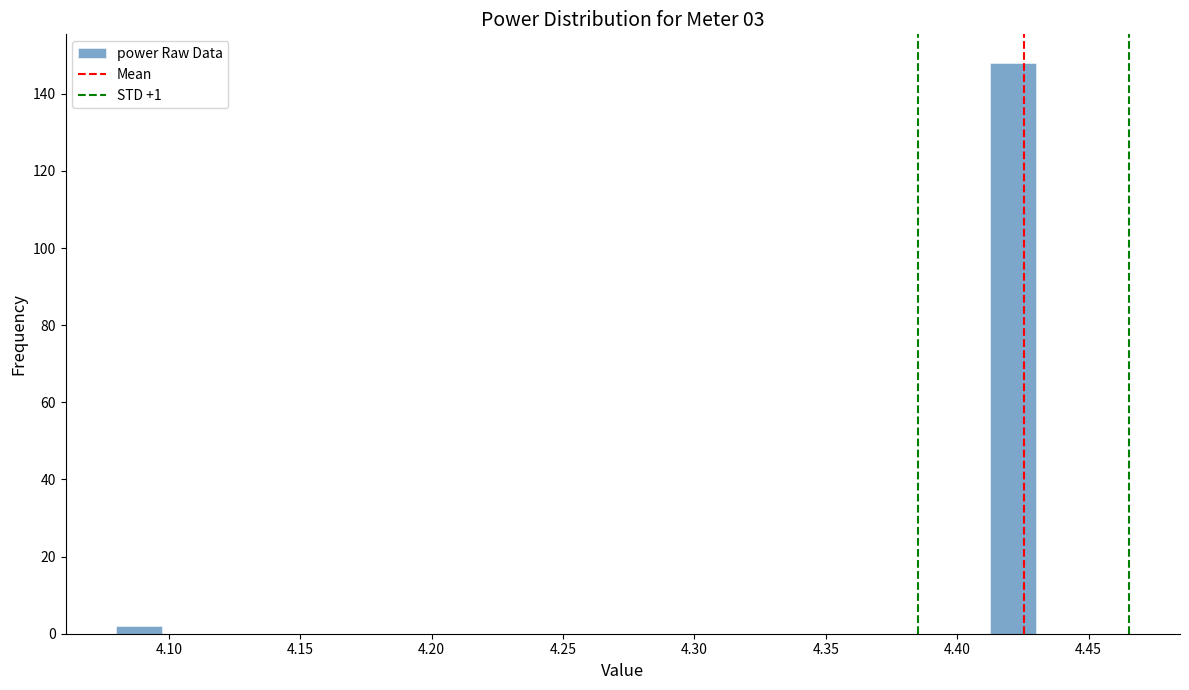

Read against the x-axis, roughly where is the centre of the tallest bar?

4.420